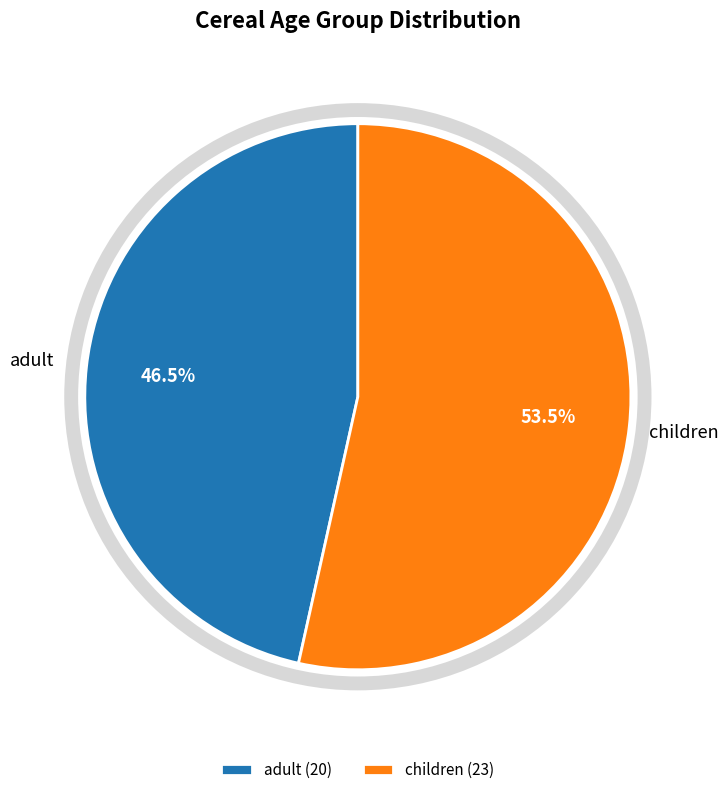

How many segments does this pie chart have?

2